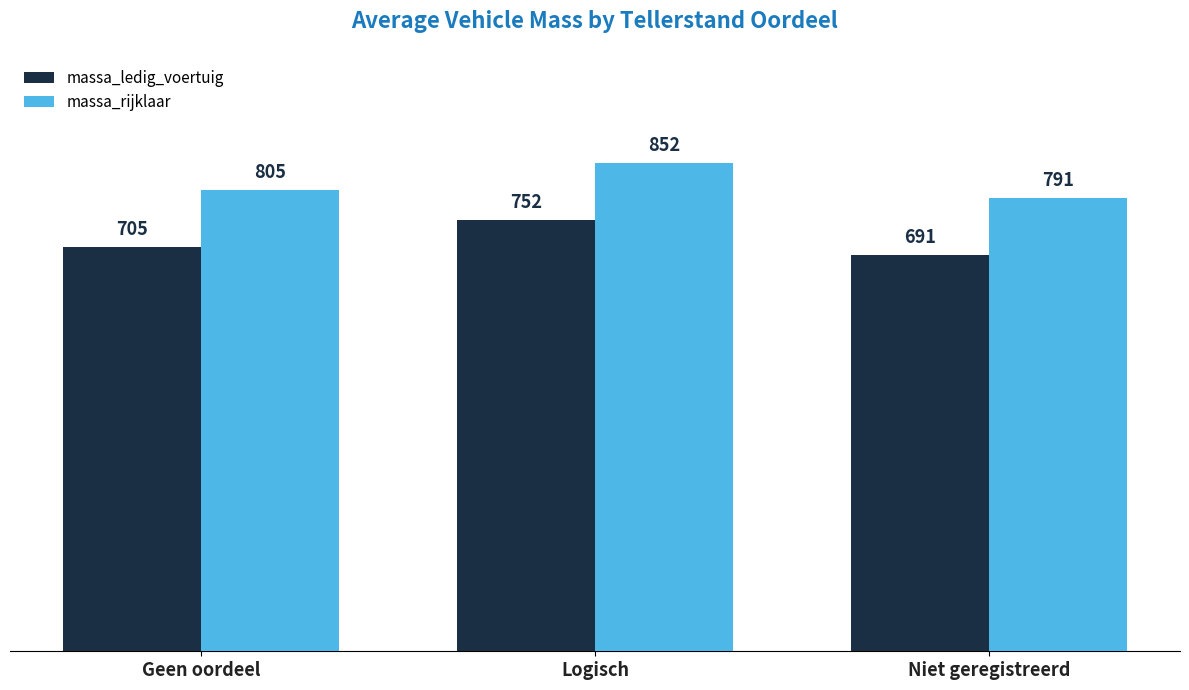

At Logisch, list the series in order from smallest to largest.

massa_ledig_voertuig, massa_rijklaar